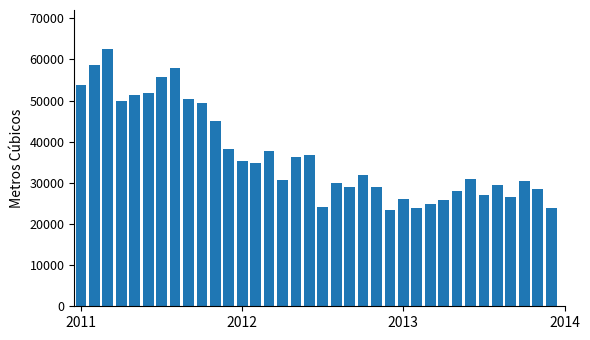

What is the maximum value shown in the chart?

62629.5